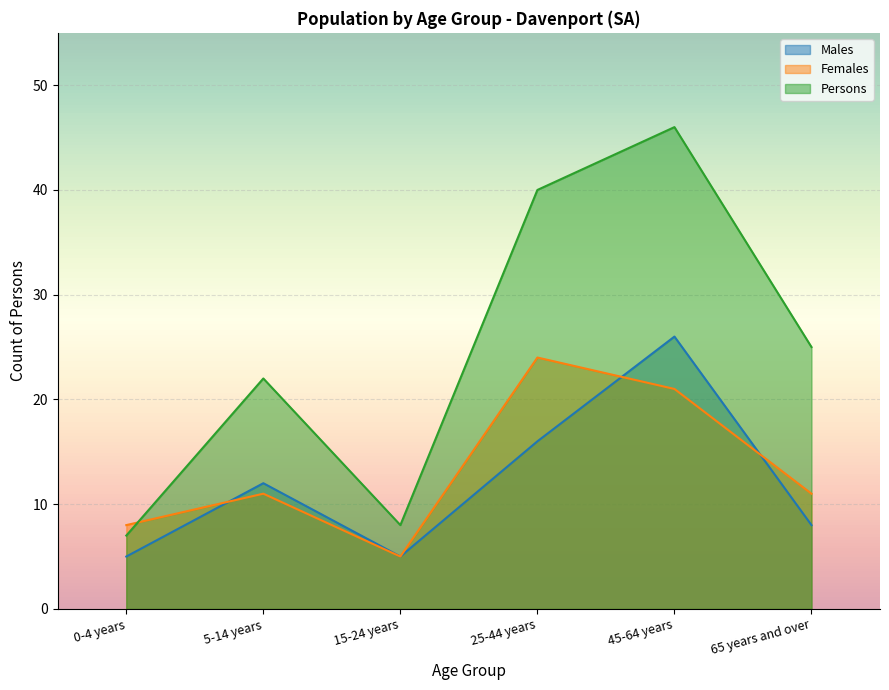

How many lines are shown in the chart?

3